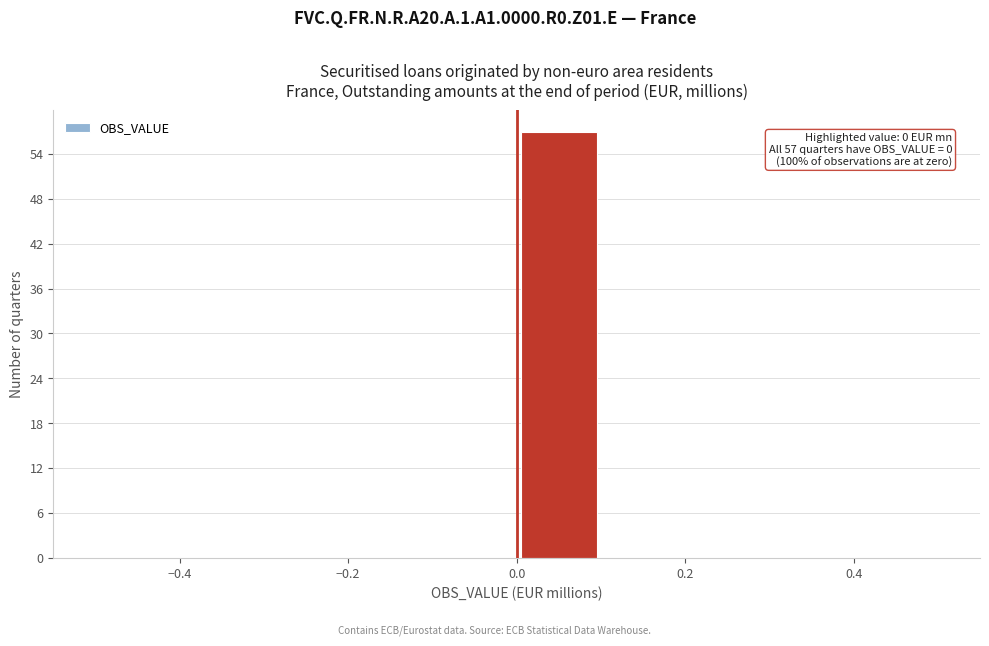

Which range on the x-axis has the tallest bar?

0.0 to 0.1